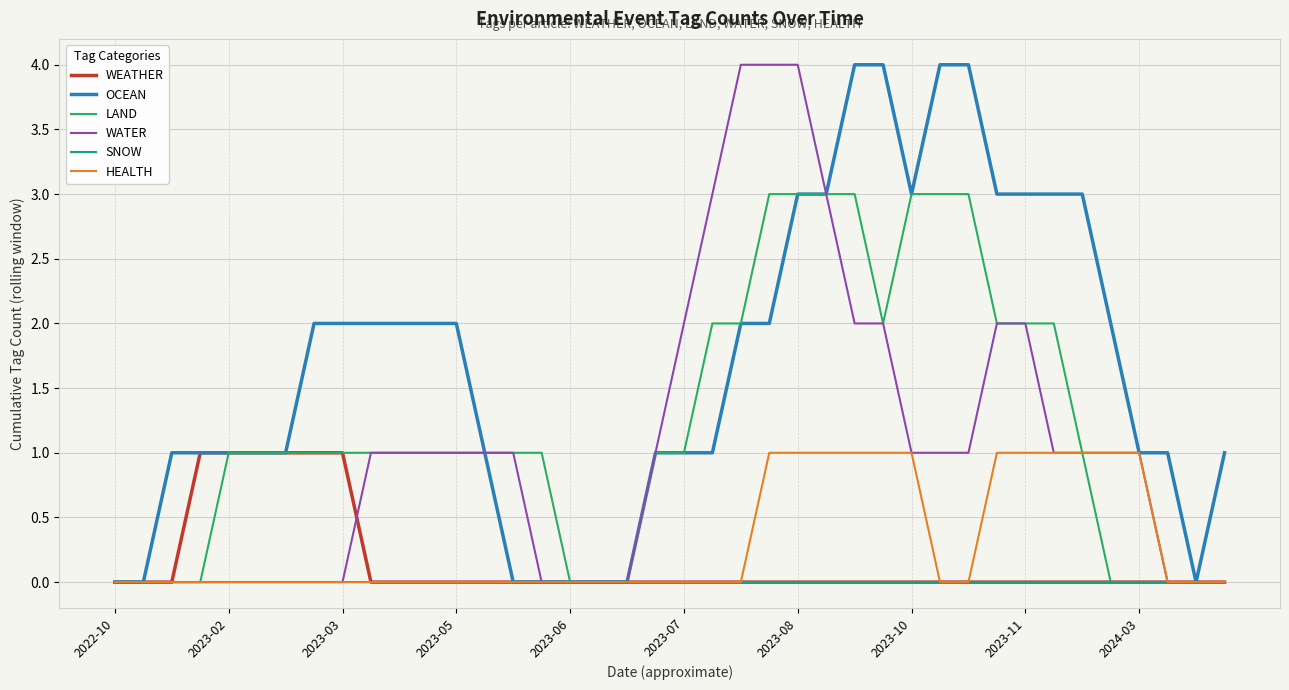

What is the maximum value for WATER?

4